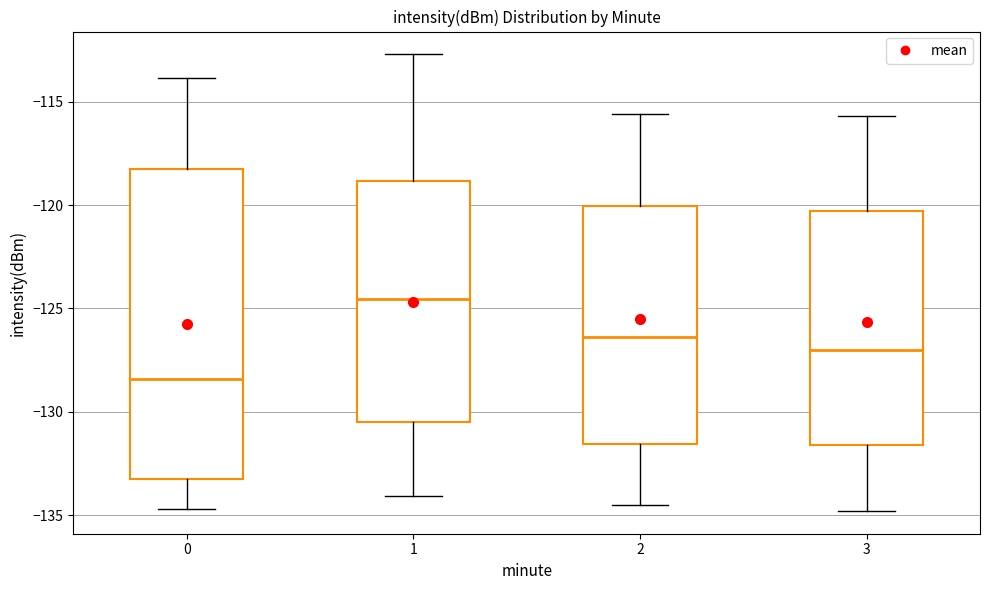

Which box has the highest median line?

1